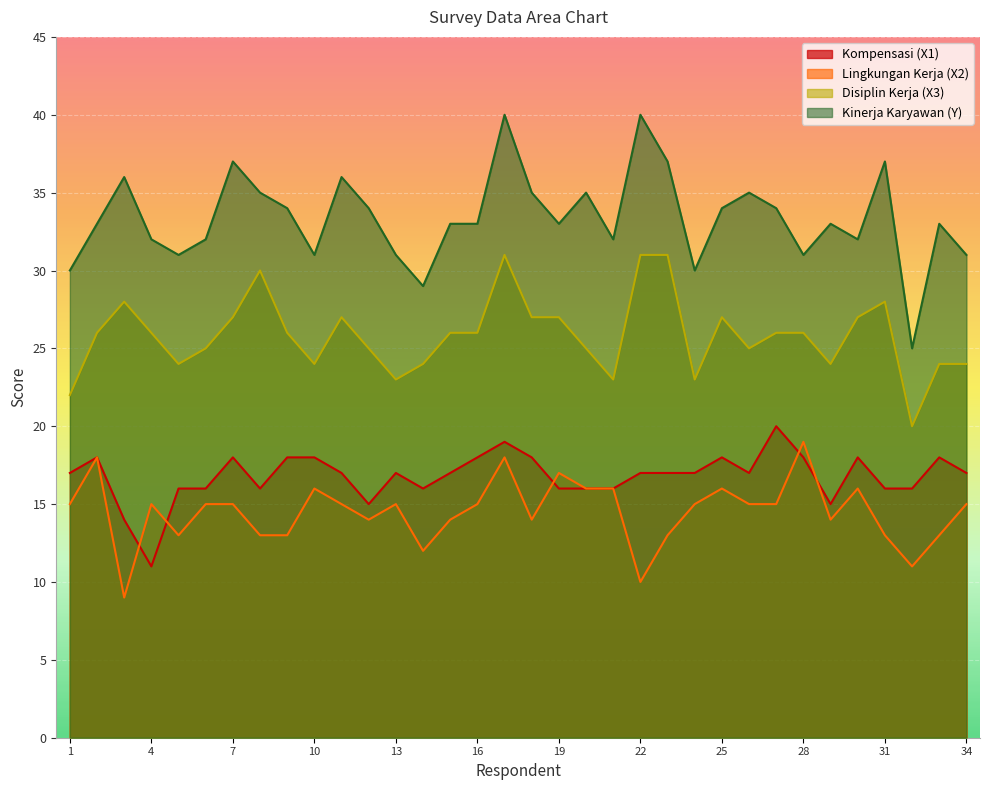

Is it true that Kompensasi (X1) equals 18 at 9?

True